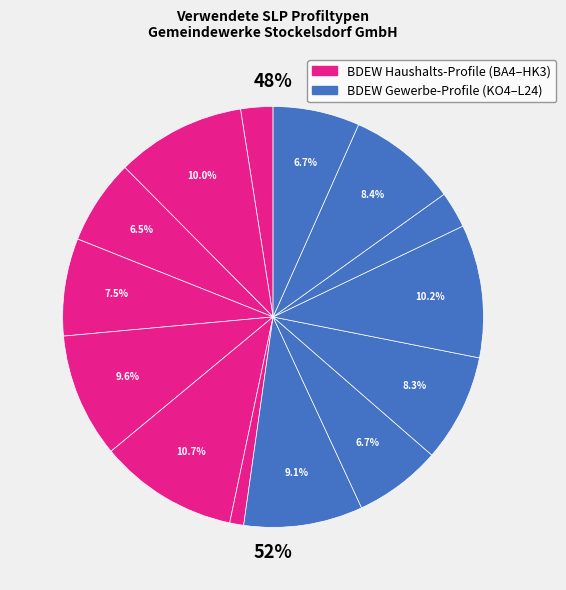

To the nearest percent, what is the average slice percentage?

7%